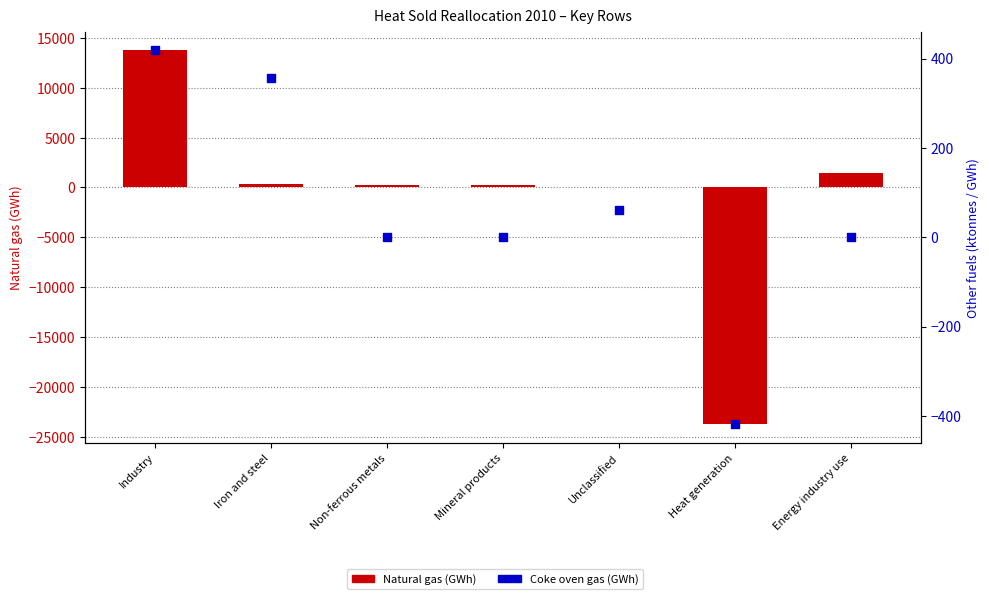

Which series reaches the maximum Y coordinate?

Natural gas (GWh)